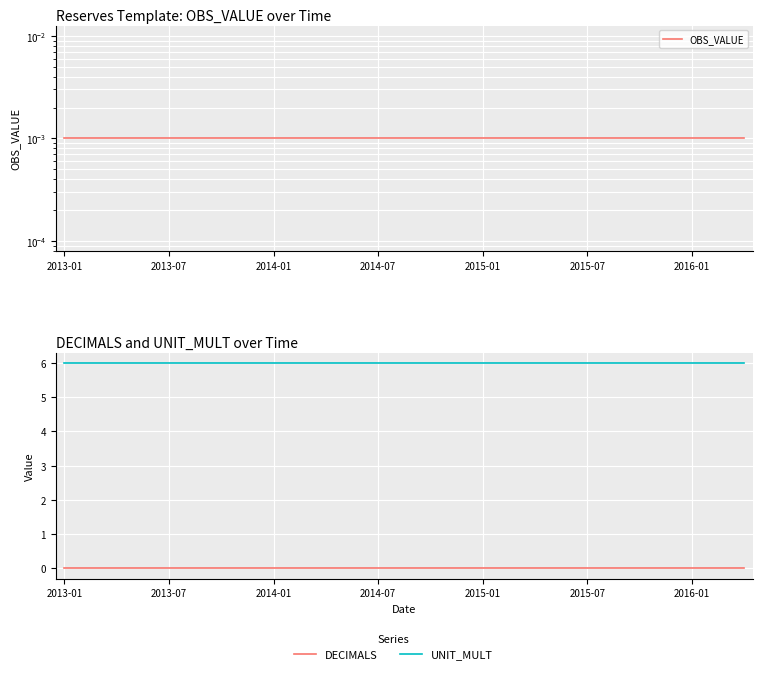

Count the number of categories in the chart.

40